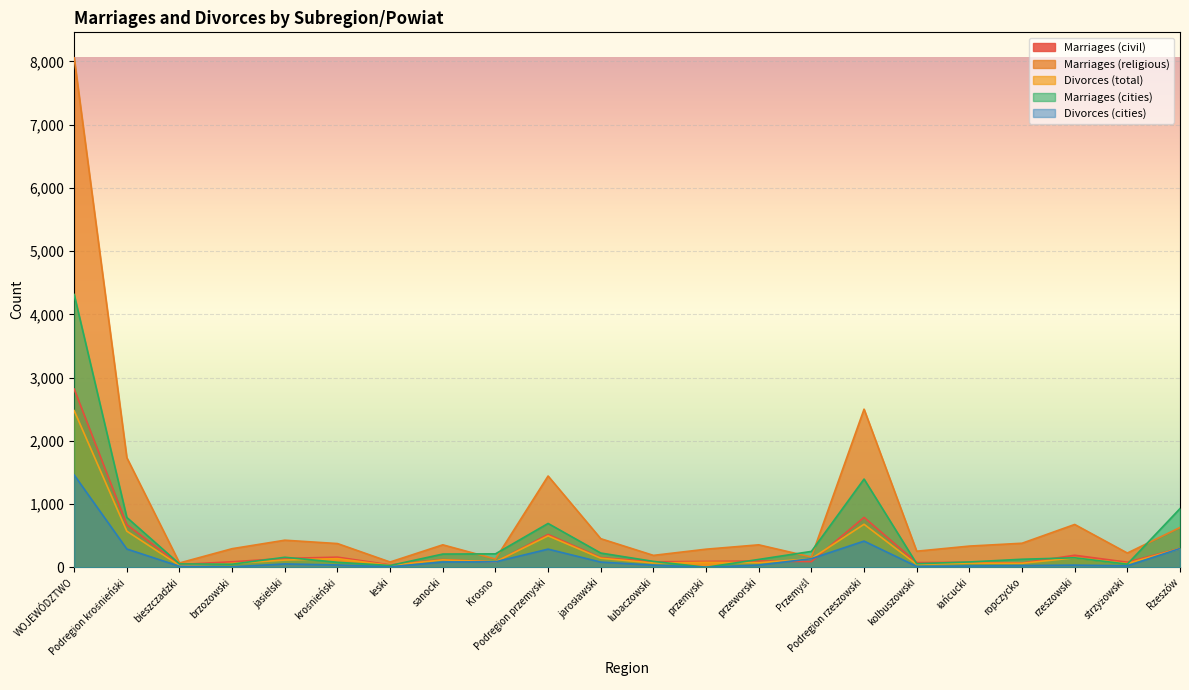

True or false: Divorces (cities) and Marriages (cities) cross at least once.

False